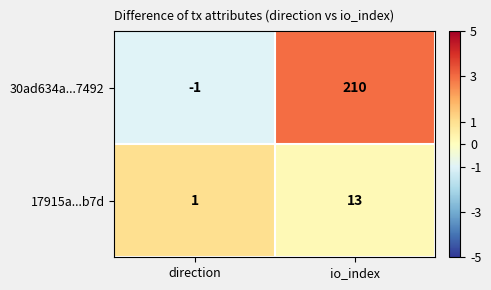

Is the value of 17915a...b7d at io_index greater than the value of 30ad634a...7492 at io_index?

No